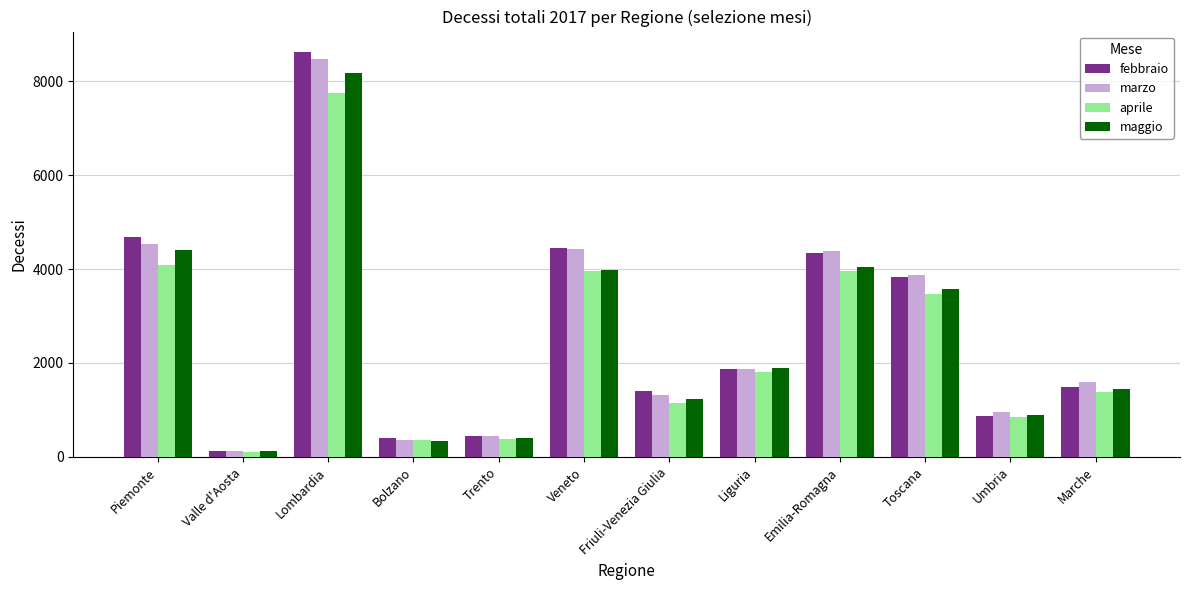

What is the difference between the second highest and second lowest values in the febbraio series?

4289